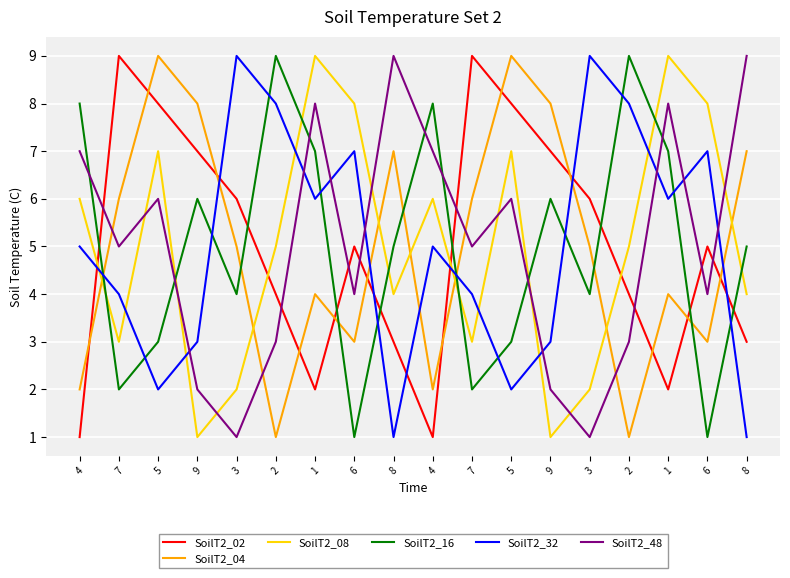

How many lines are shown in the chart?

6